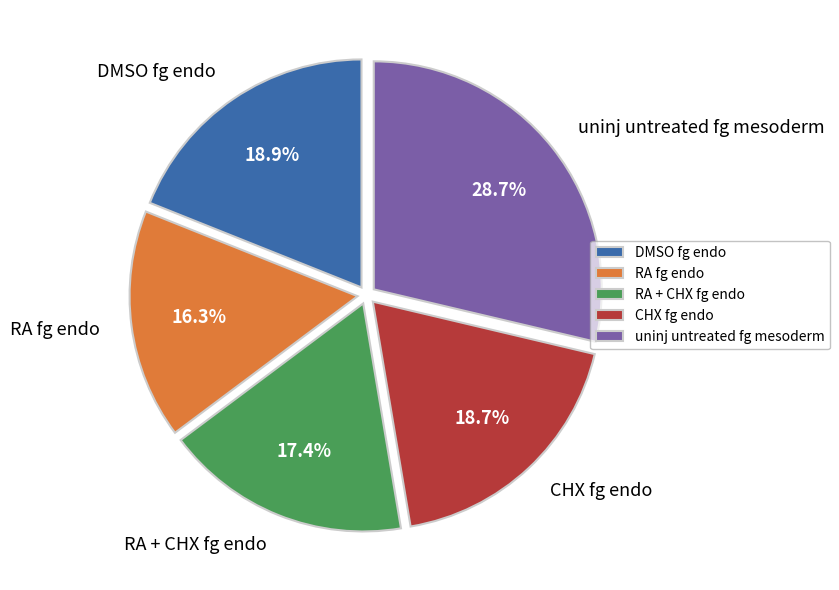

Which slice is the largest?

uninj untreated fg mesoderm